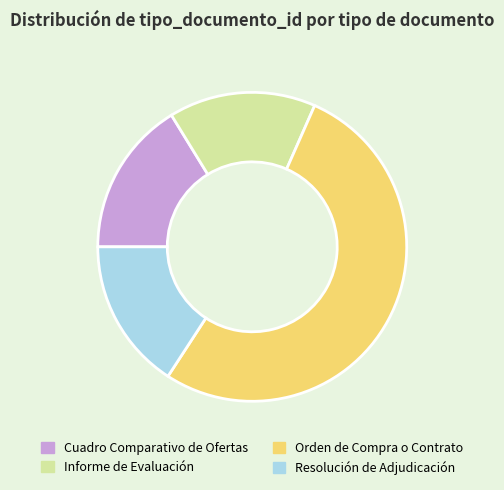

Approximately how many times larger is the value at Informe de Evaluación compared to Cuadro Comparativo de Ofertas?

0.9